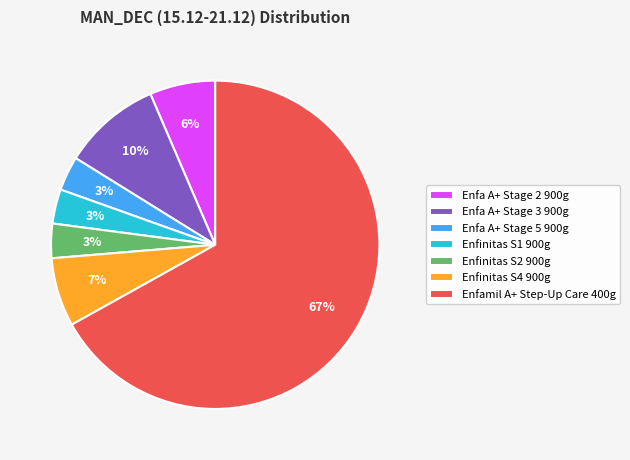

To the nearest percent, what is the average slice percentage?

14%